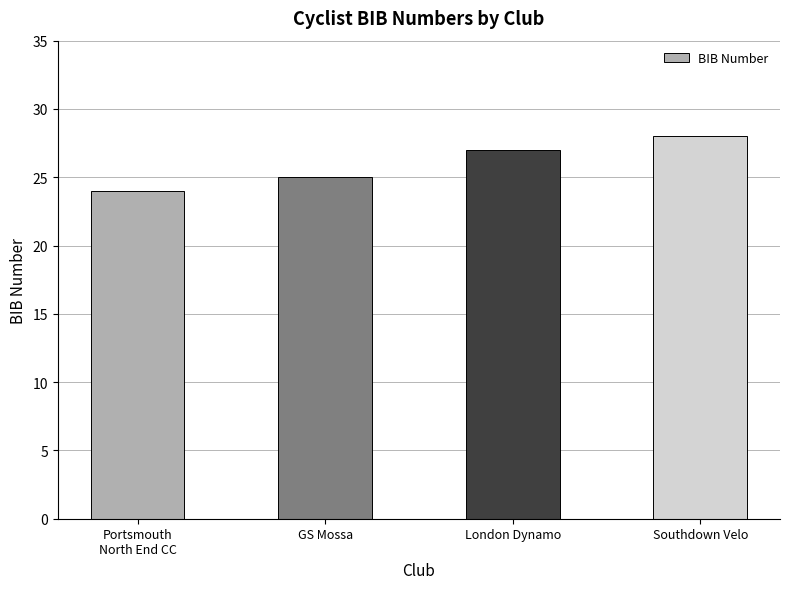

Approximately how many times larger is the value at Portsmouth
North End CC compared to GS Mossa?

1.0